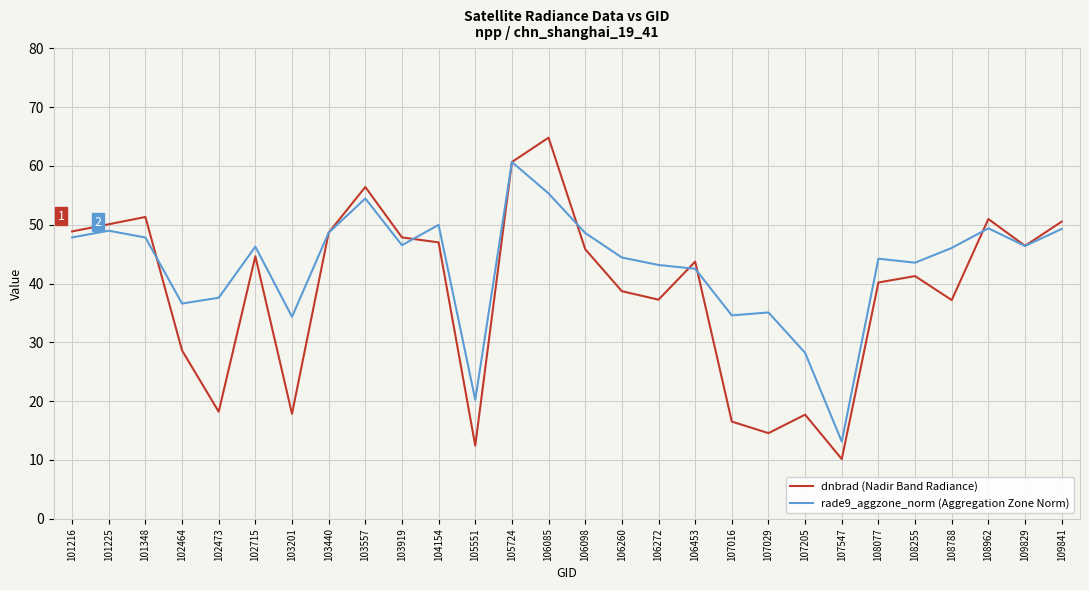

What are all the series names shown in the legend?

dnbrad (Nadir Band Radiance), rade9_aggzone_norm (Aggregation Zone Norm)